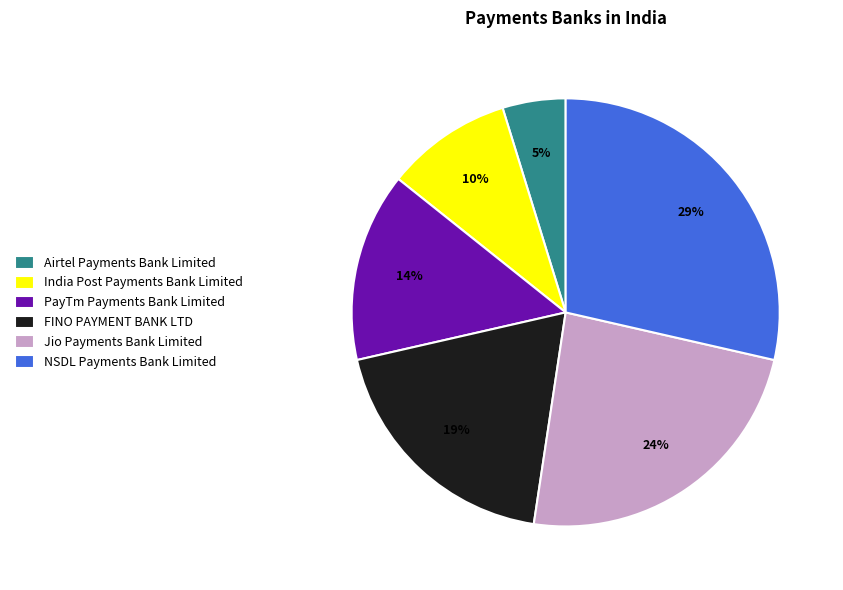

To the nearest percent, what percentage of the pie is FINO PAYMENT BANK LTD?

19%